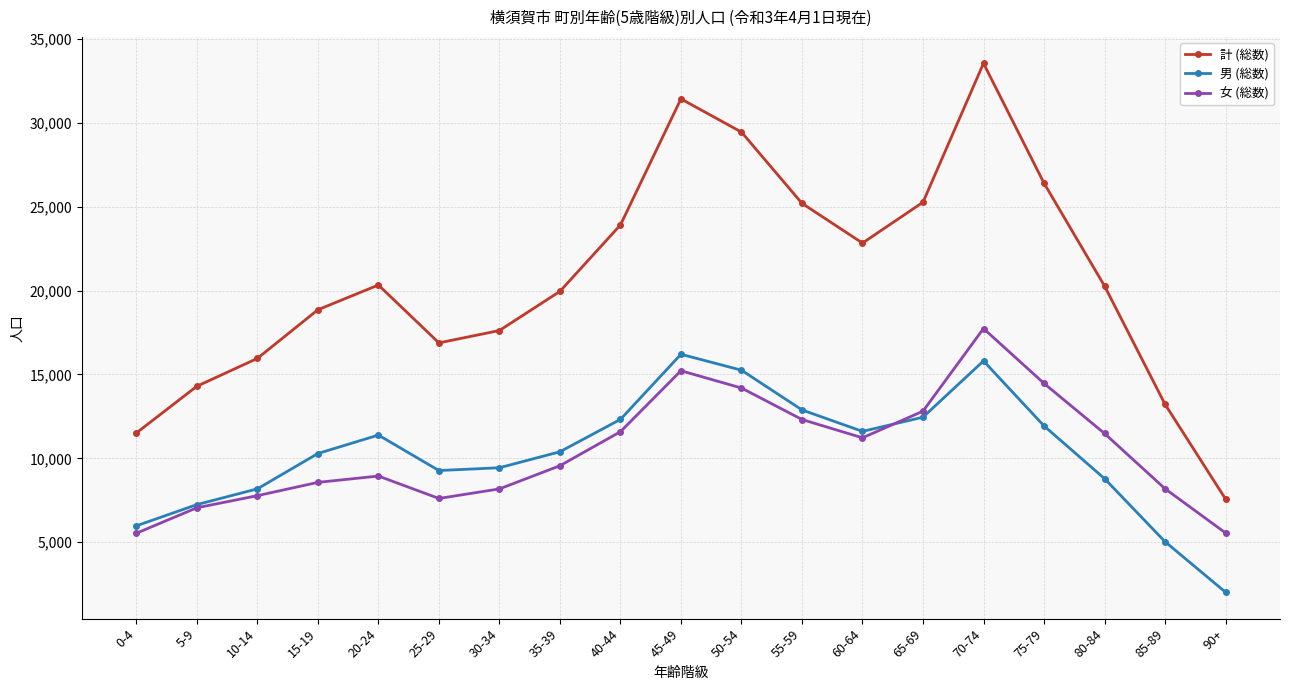

The 男 (総数) series shows 16449 at 25-29. True or false?

False